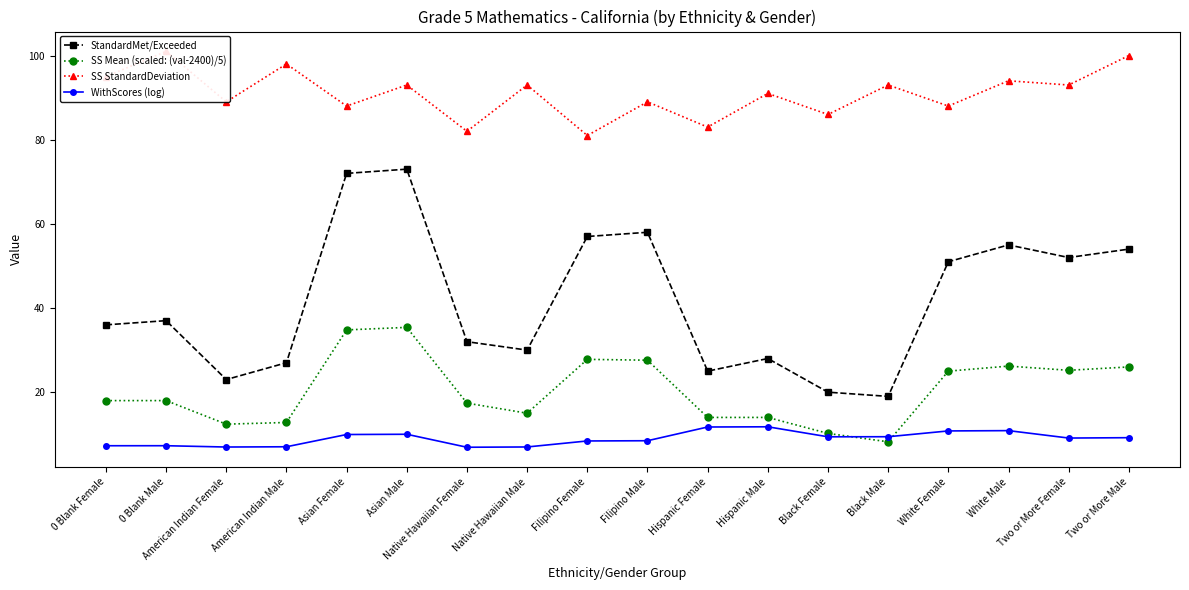

What is the spread (max minus min) of values at American Indian Male?

91.0